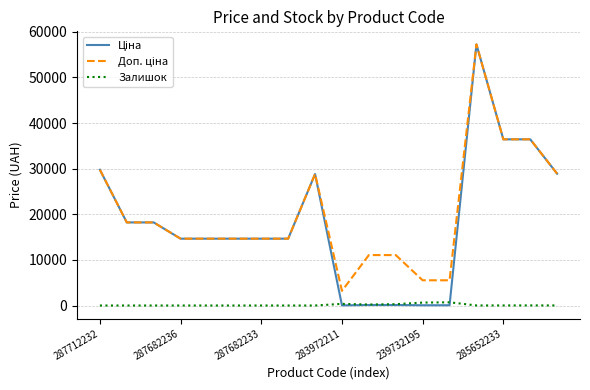

How many lines are shown in the chart?

3